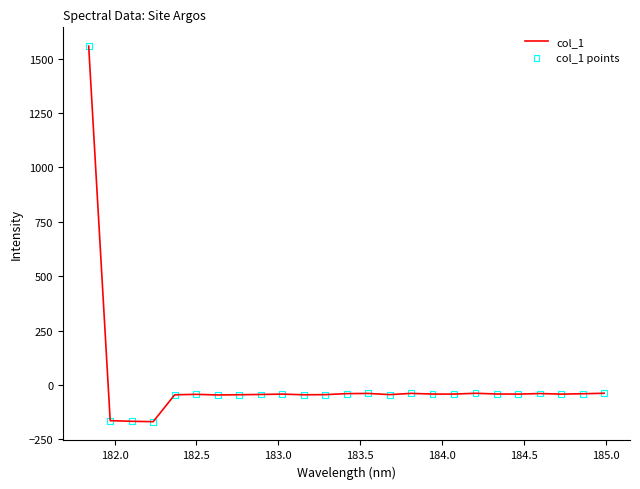

What is the minimum value shown in the chart?

-169.3